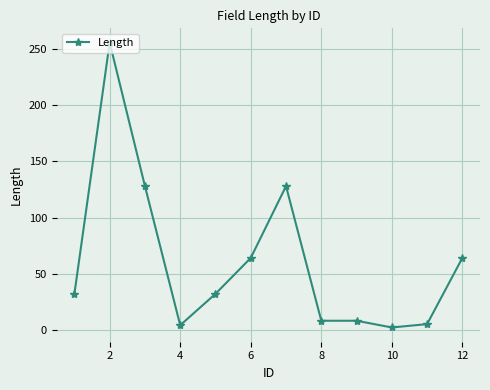

What is the maximum value shown in the chart?

256